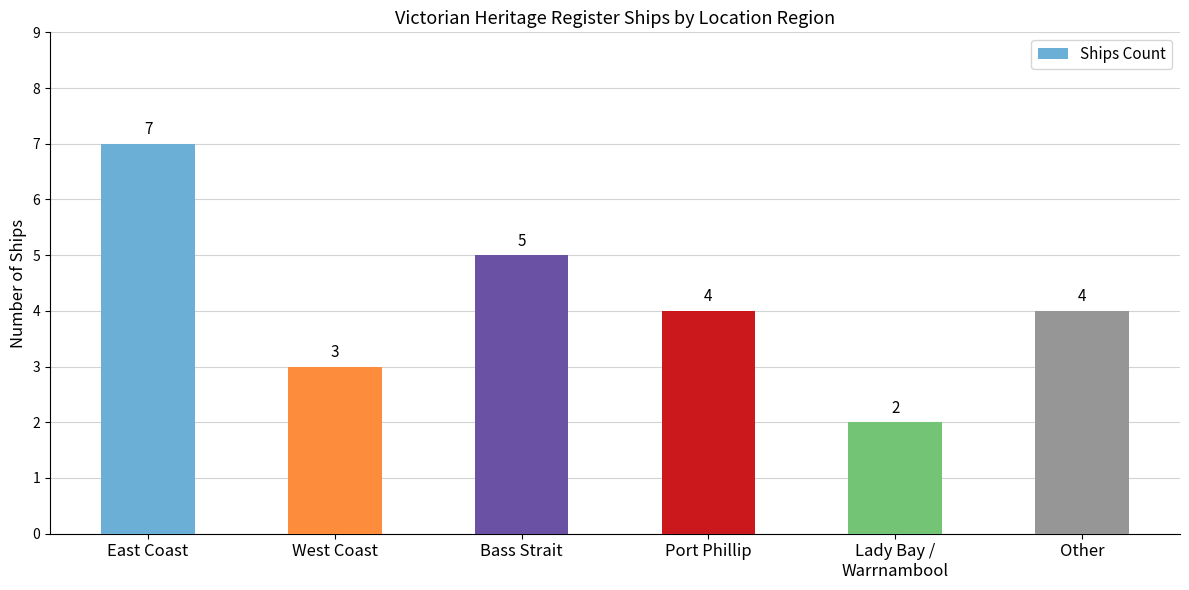

Which category has the highest value across all series?

East Coast